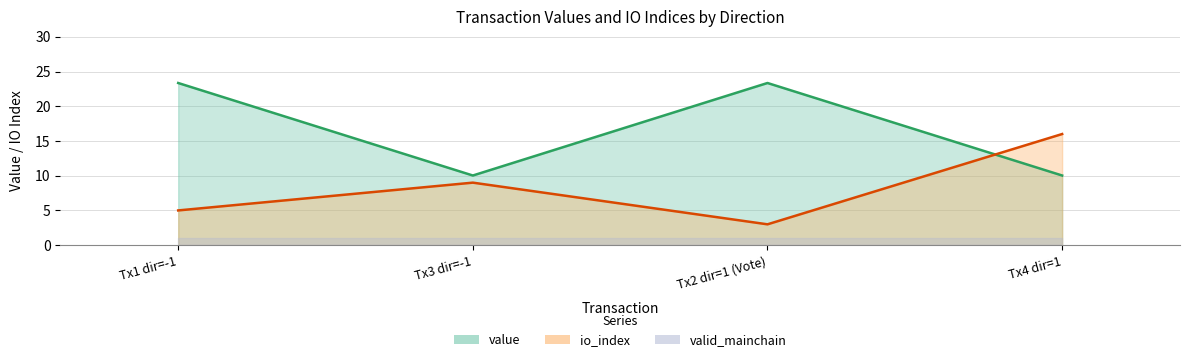

Count the io_index values in the range 5 to 16.

3